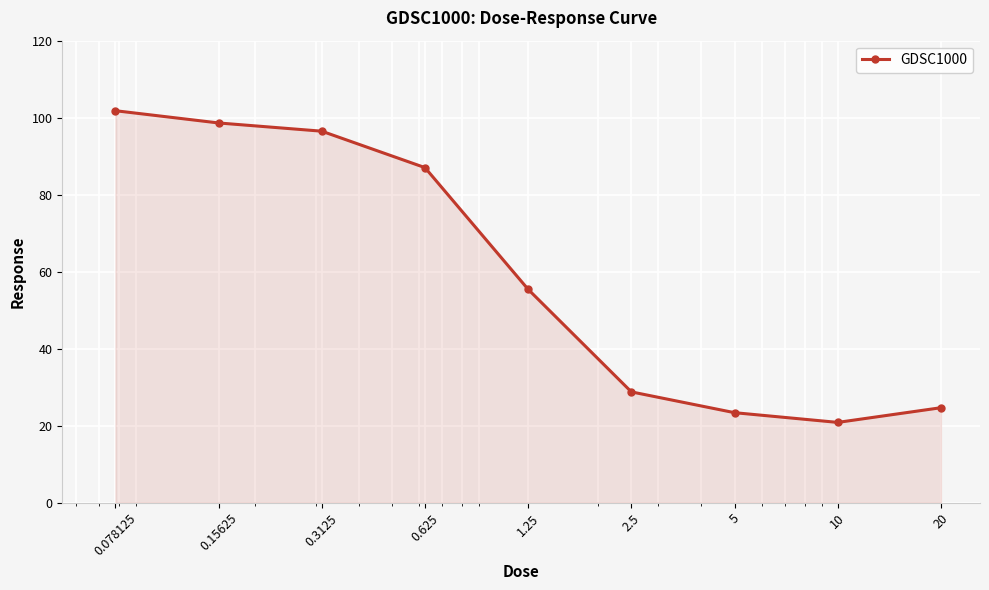

What is the difference between the maximum and minimum values?

81.0